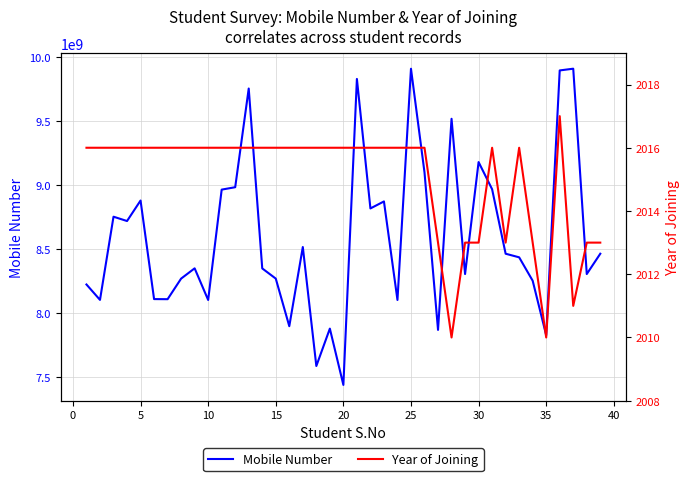

What is the lowest value of the Mobile Number series?

7440343237